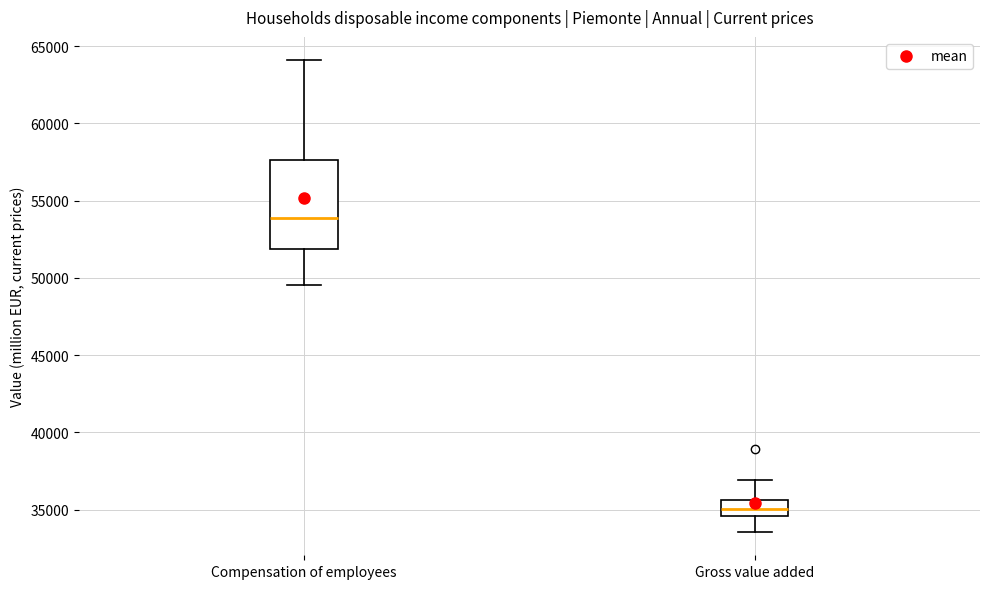

Which box's median line is the highest?

Compensation of employees